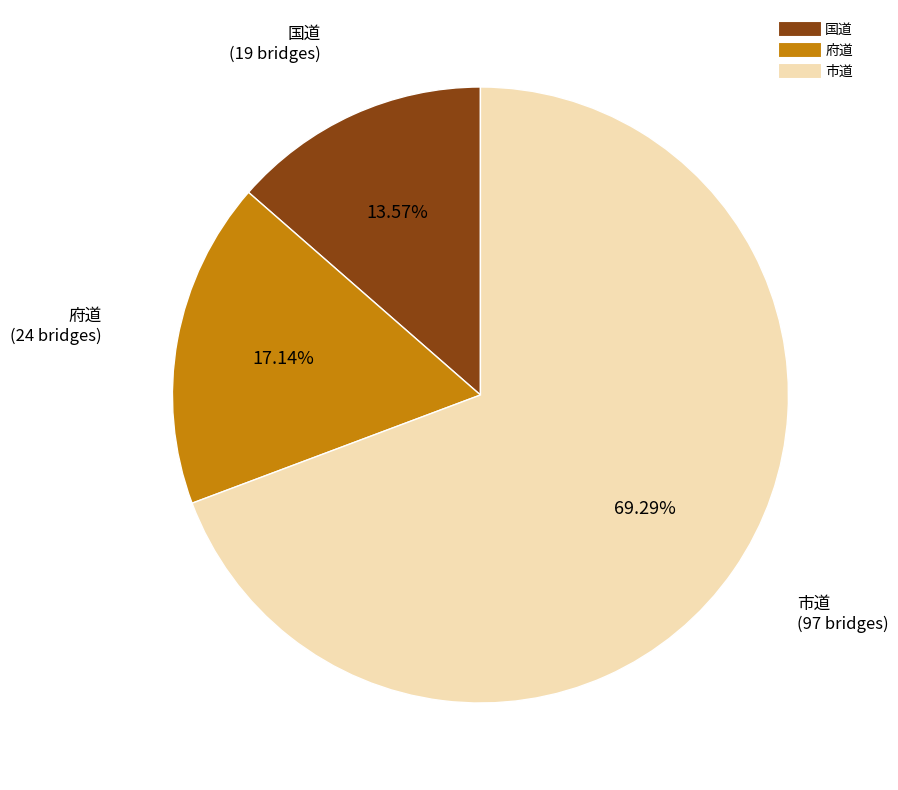

Is there any slice that represents more than half of the pie?

Yes